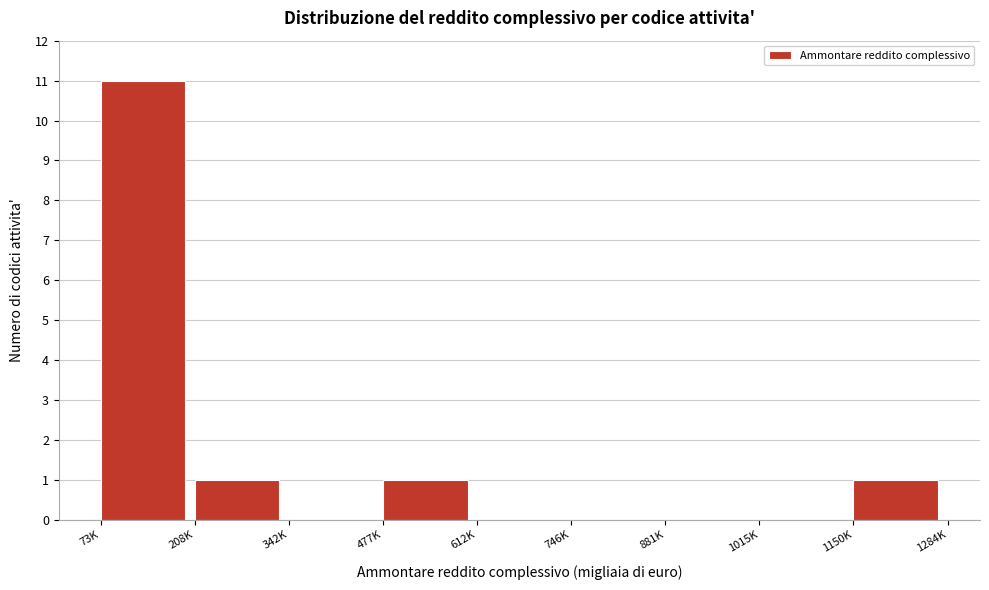

Reading left to right, transcribe all the data shown in this chart.

73K=11	208K=1	342K=0	477K=1	612K=0	746K=0	881K=0	1015K=0	1150K=1